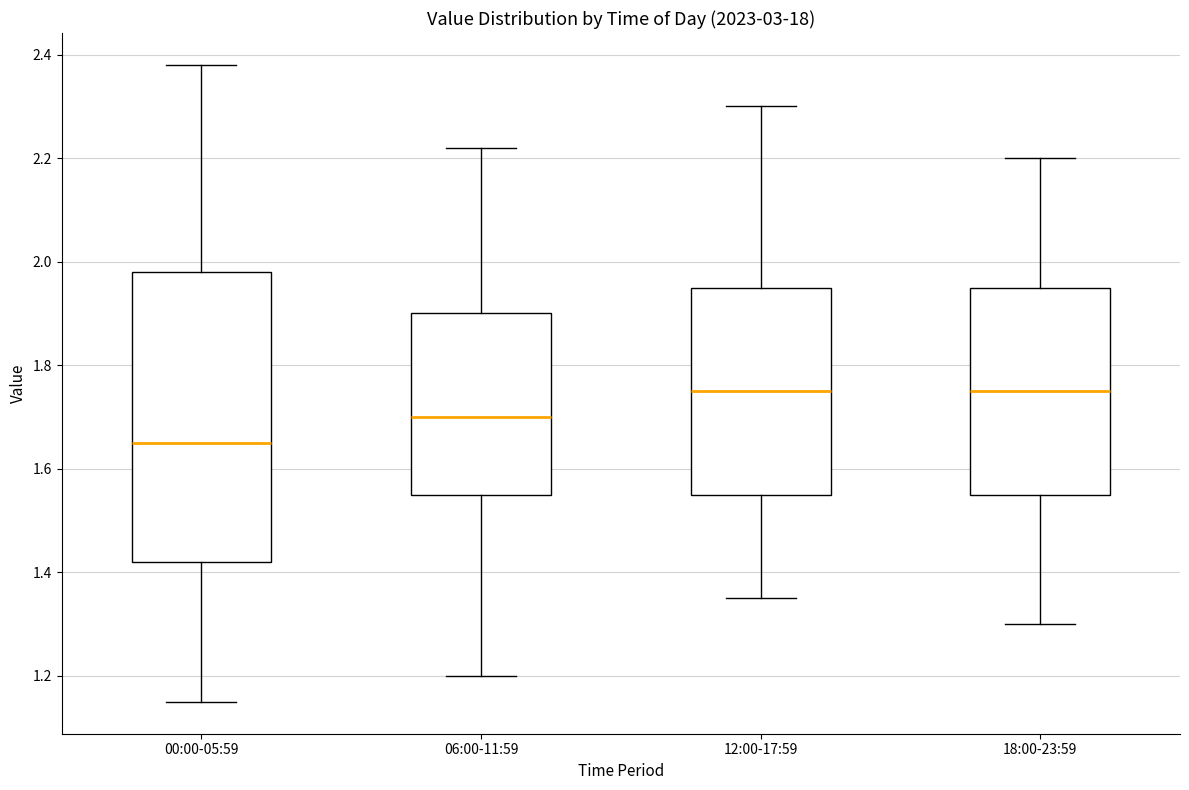

Comparing the boxes themselves (not the whiskers), which one is the tallest?

00:00-05:59